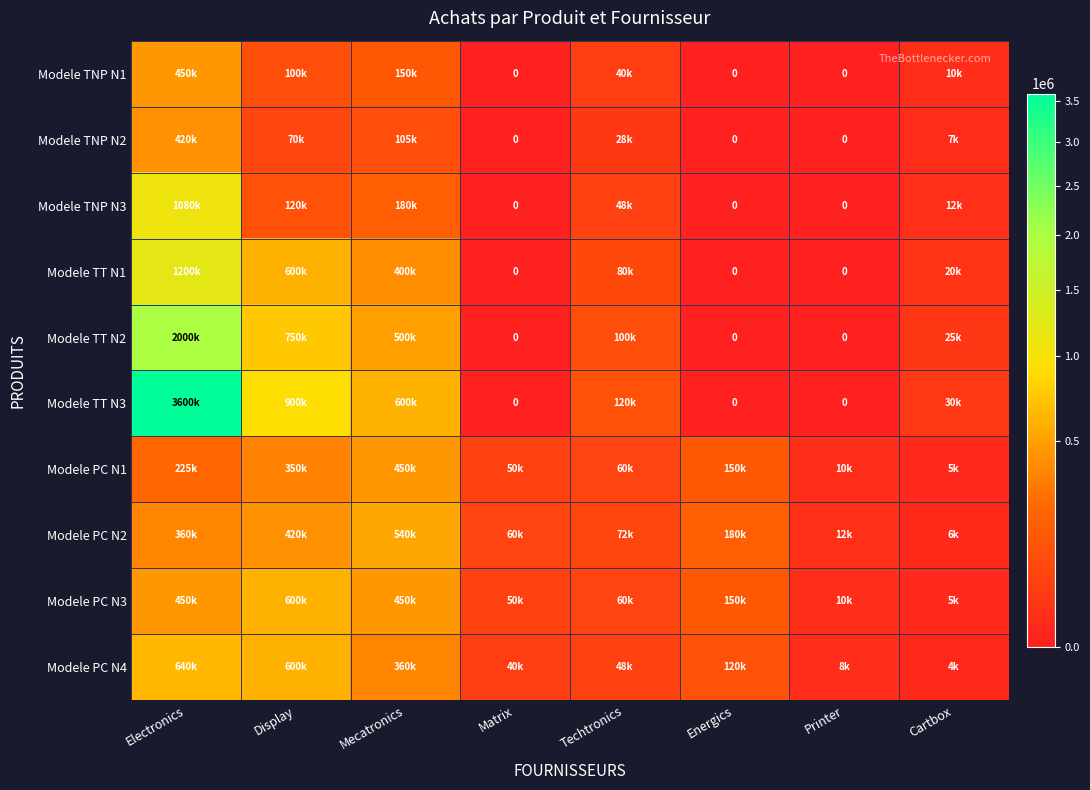

Which label corresponds to the largest value in the chart?

Electronics